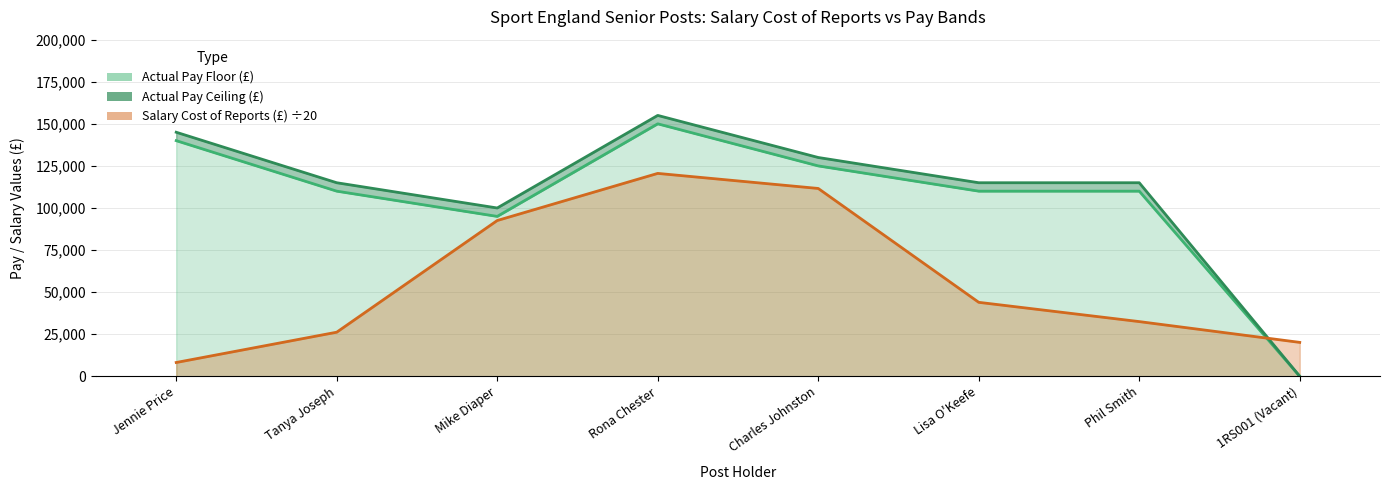

At Tanya Joseph, list the series in order from largest to smallest.

pay_ceiling, pay_floor, salary_cost